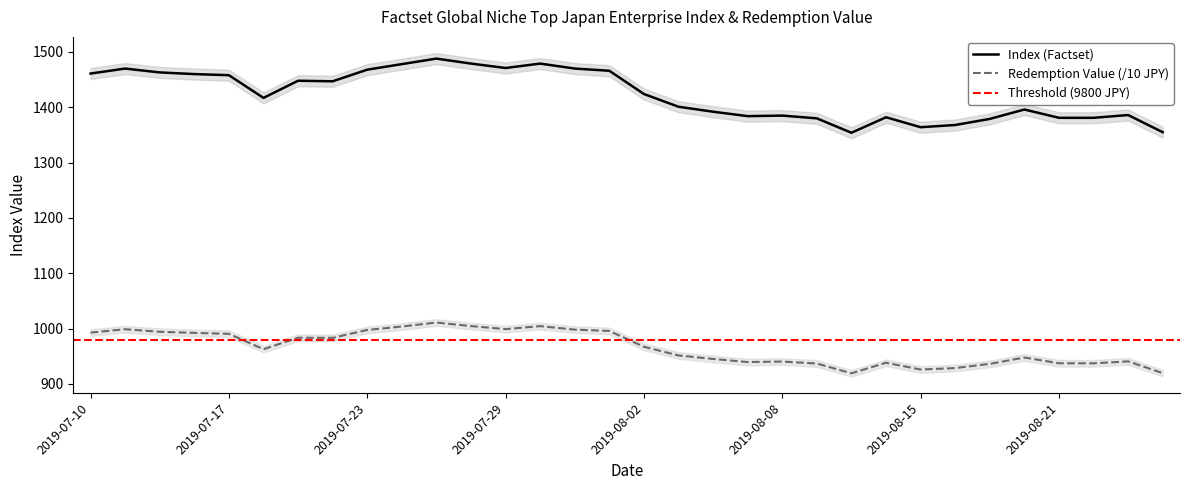

True or false: Index (Factset) and Redemption Value (JPY) cross at least once.

False